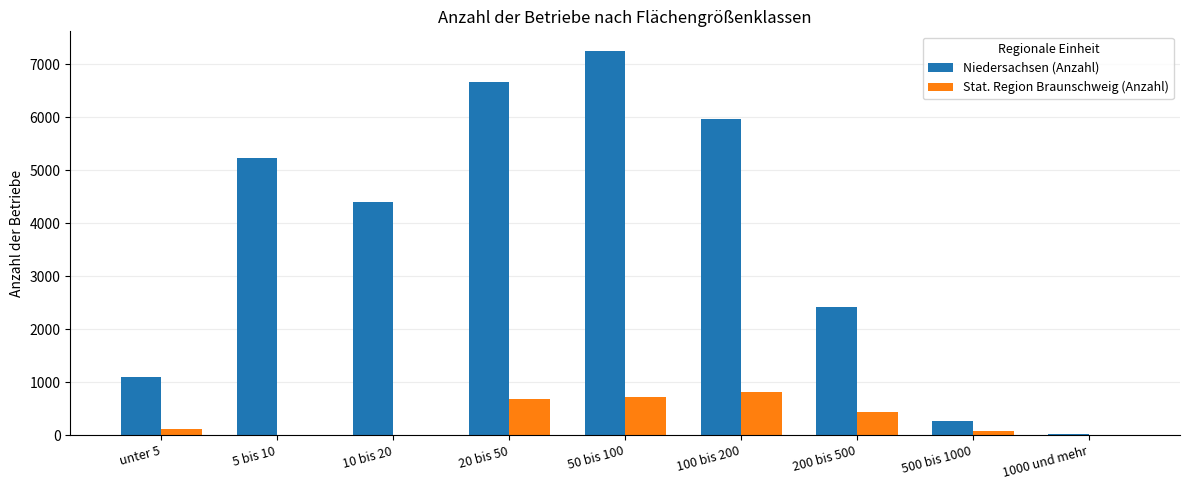

What is the maximum value shown in the chart?

7260